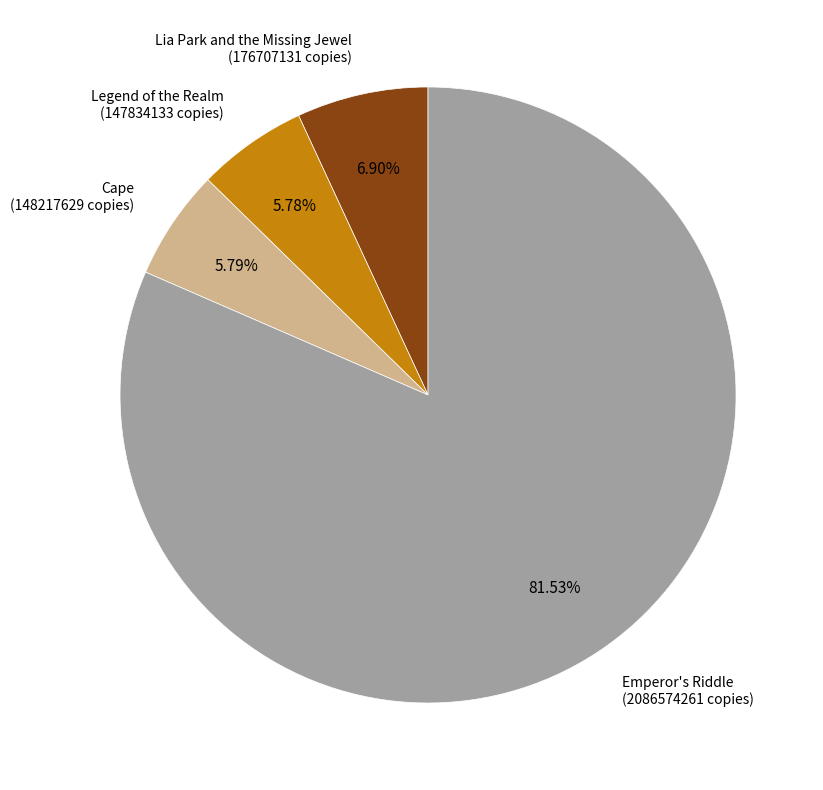

Which category has the biggest portion of the pie?

Emperor's Riddle